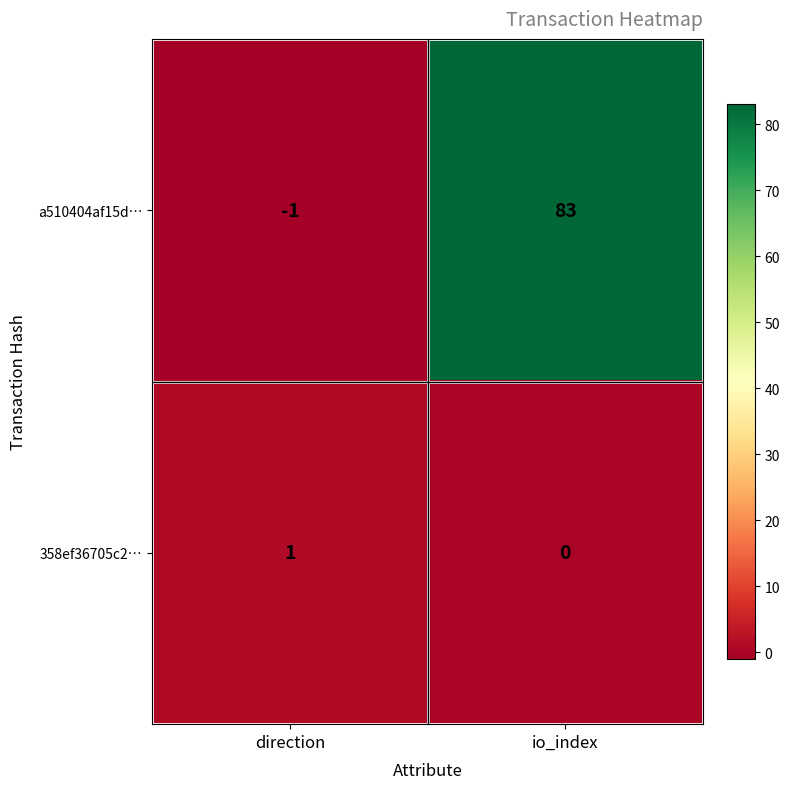

Where is 358ef36705c2… nearest to the value 0?

io_index